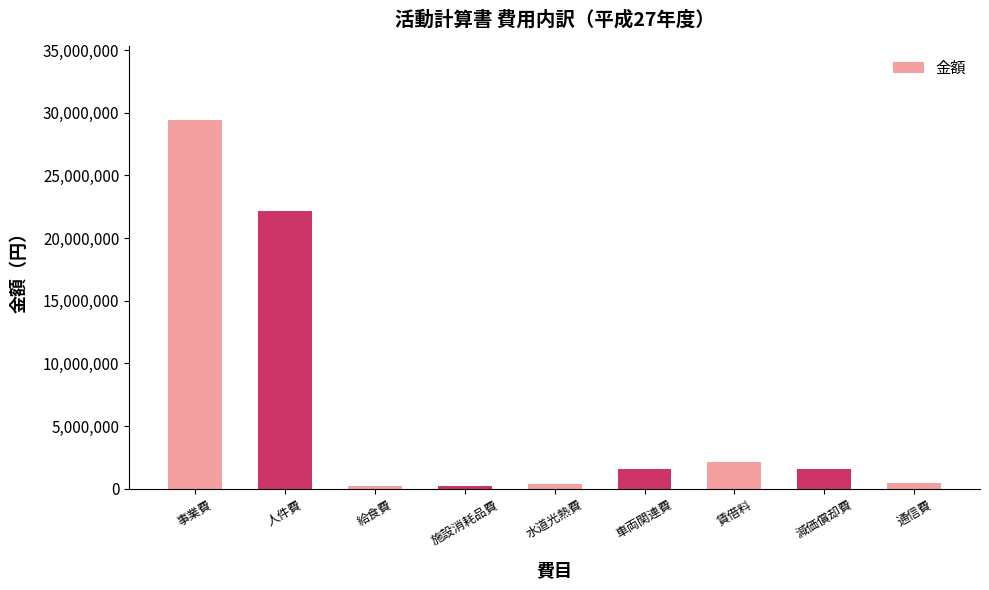

What is the label of the 6th bar from the right?

施設消耗品費